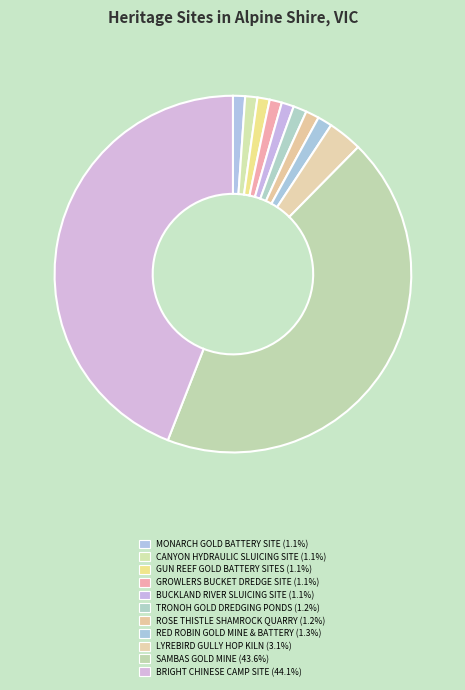

How many segments does this pie chart have?

11